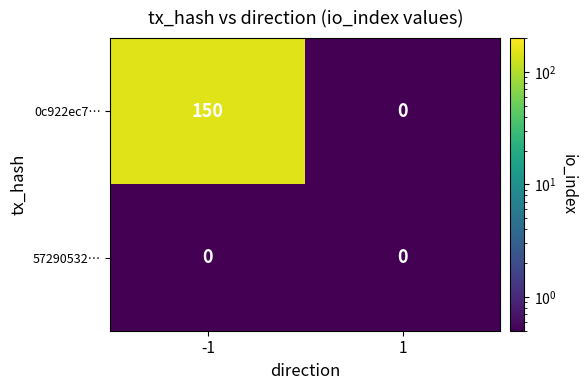

Rank the series by their average value, from lowest to highest.

57290532…, 0c922ec7…